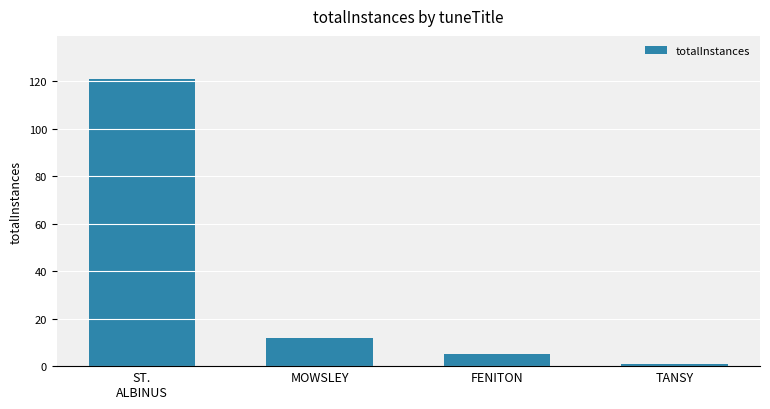

What is the label of the 1st bar from the left?

ST.
ALBINUS